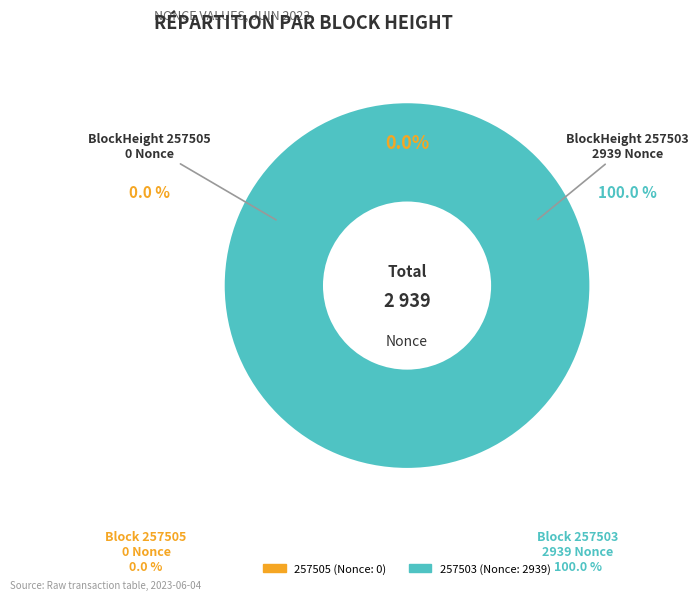

What percentage is the 257503 slice, to the nearest percent?

100%